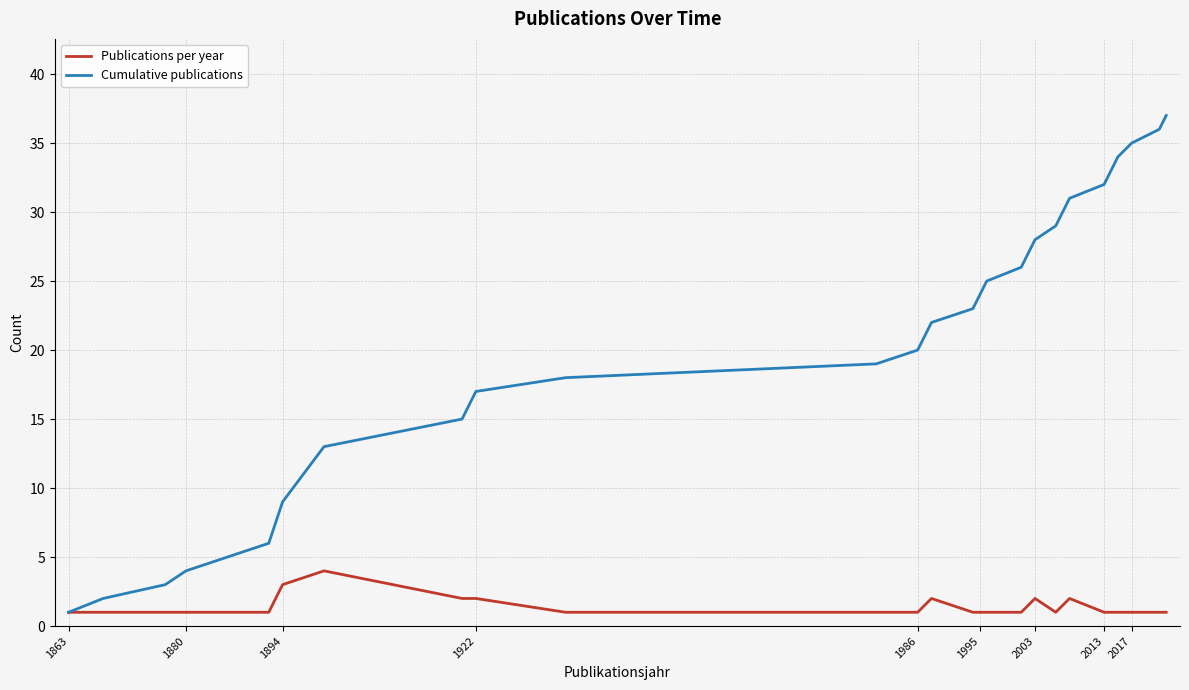

List the series in order of their overall mean, lowest first.

Publications per year, Cumulative publications